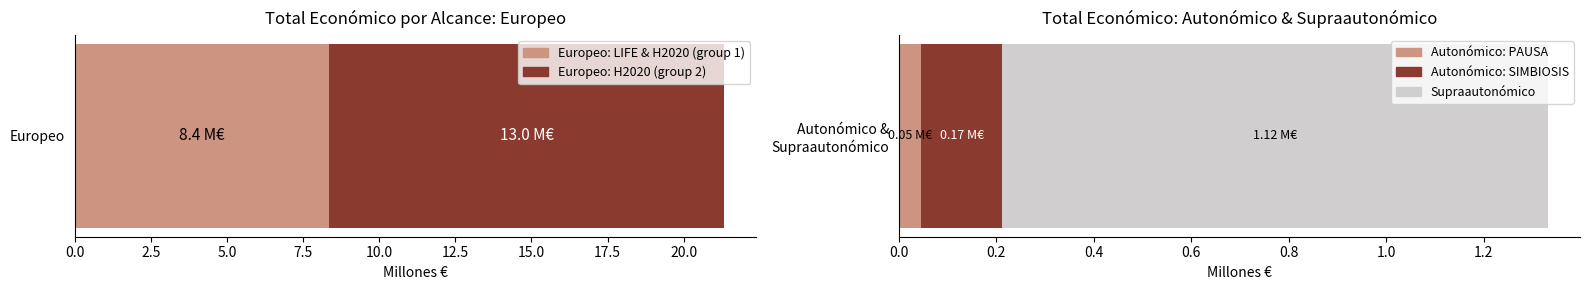

At which category is the sum across all series the highest?

Europeo